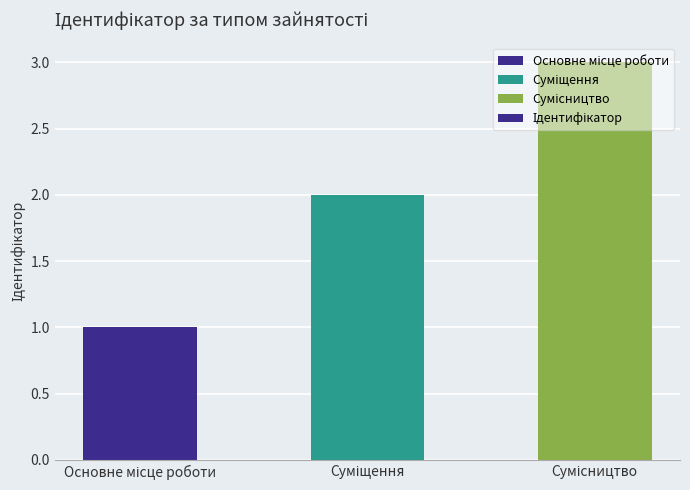

What is the value of the 3rd bar from the left?

3